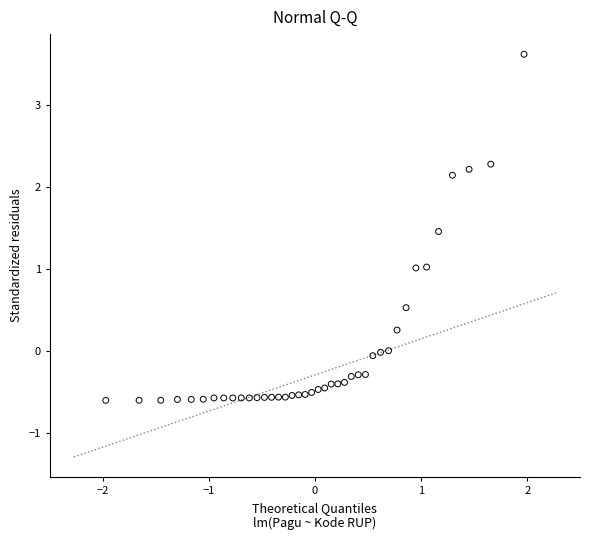

What is the range of X values (max minus min)?

3.9